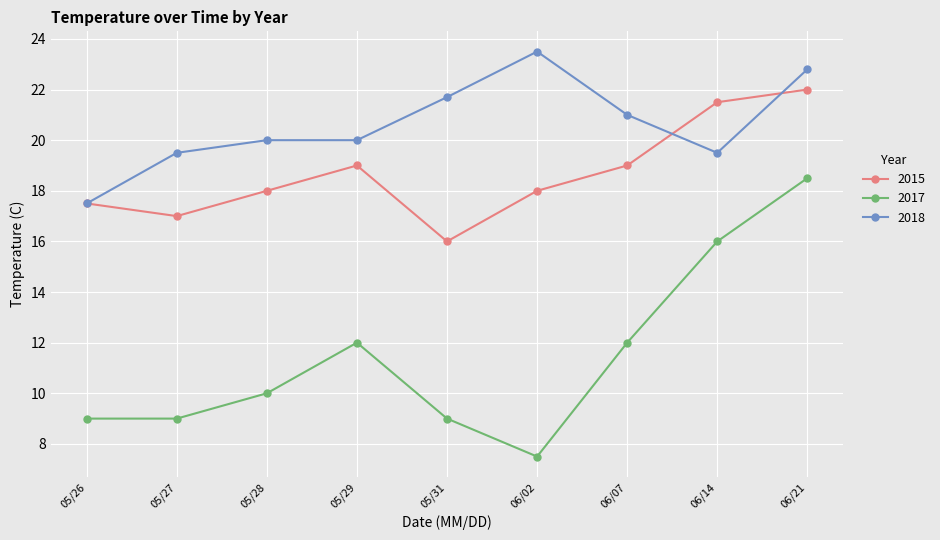

Which series has the widest spread of values?

2017